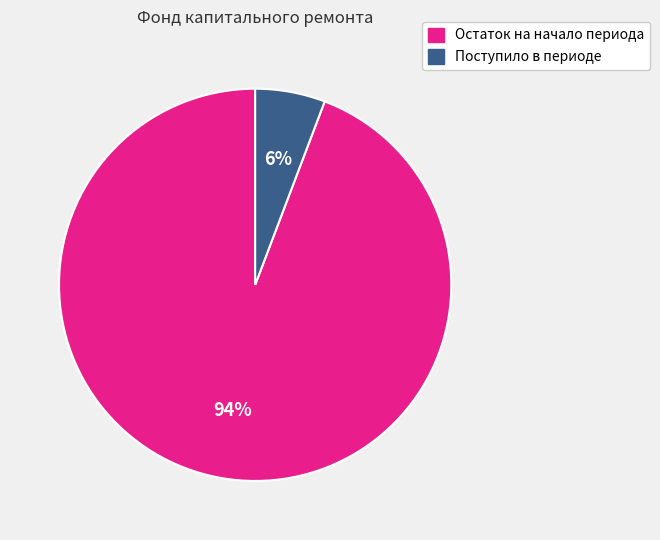

True or false: Поступило в периоде accounts for 20% of the total.

False